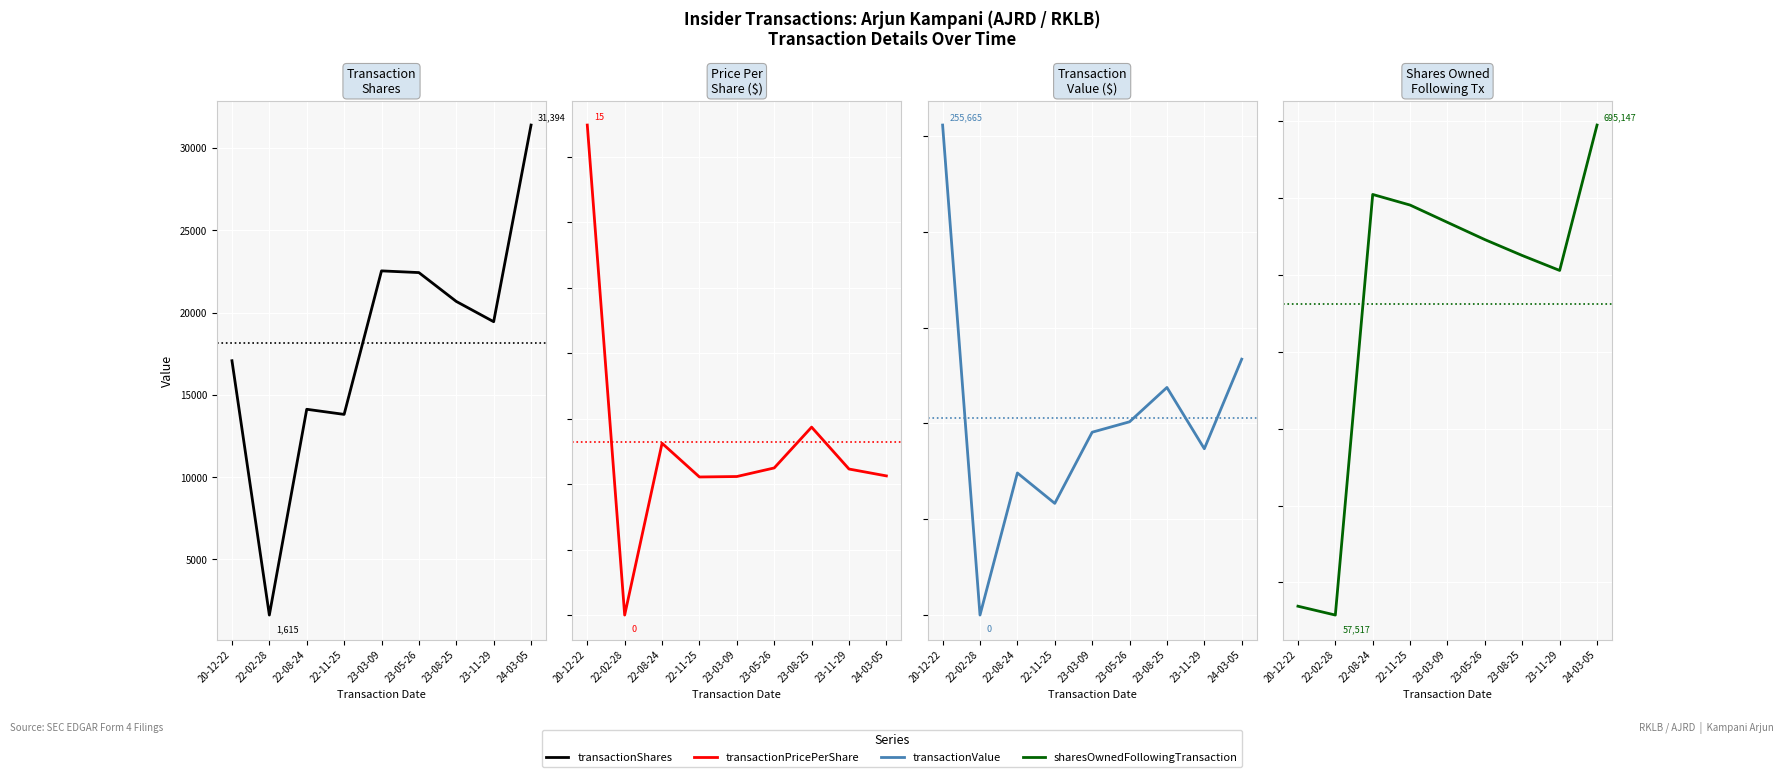

Does the chart display data point markers on the line(s)?

No